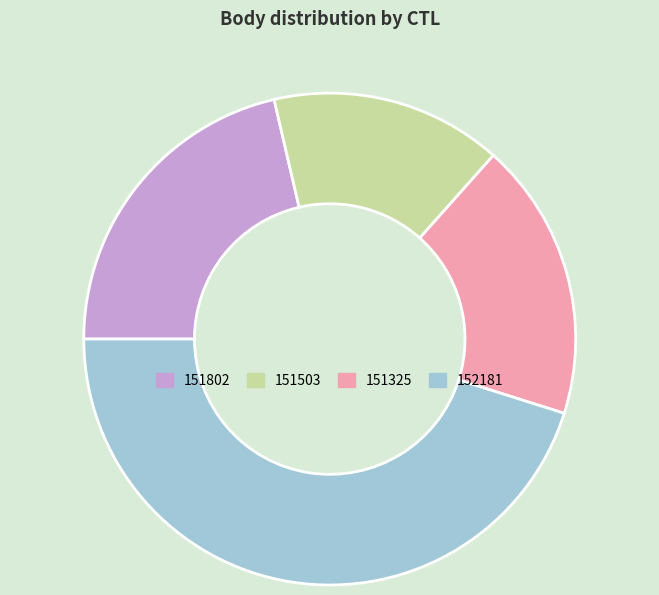

Rank the categories by value from lowest to highest.

151503, 151325, 151802, 152181